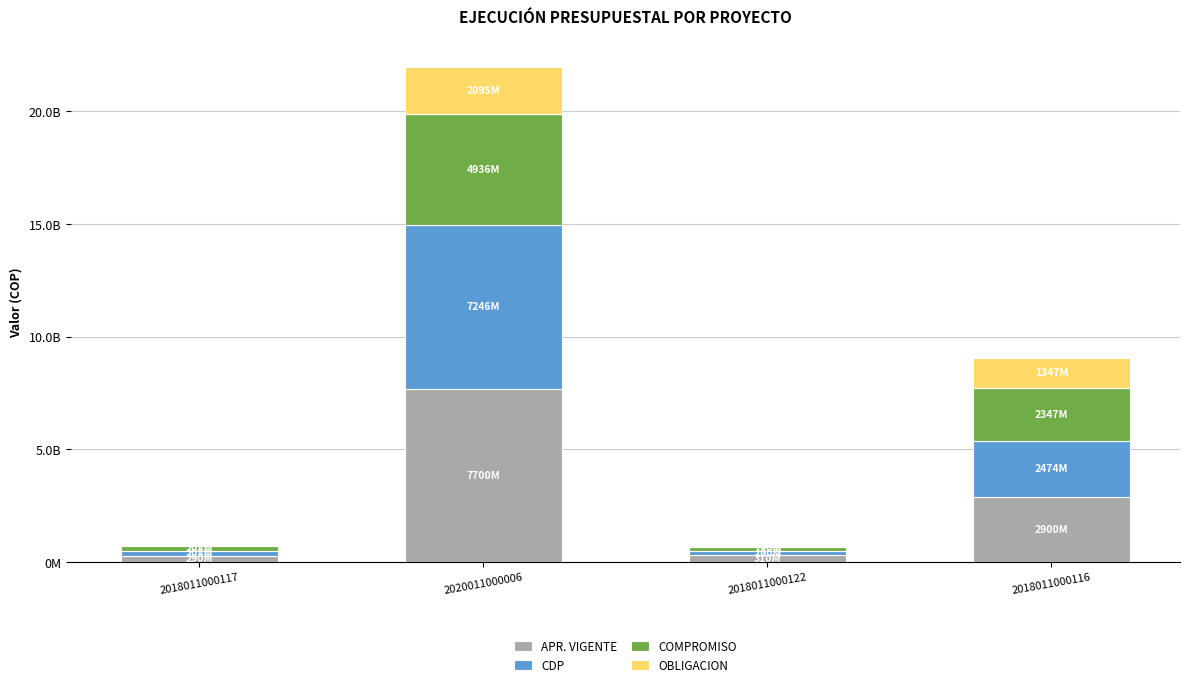

Does the chart contain stacked bars?

Yes